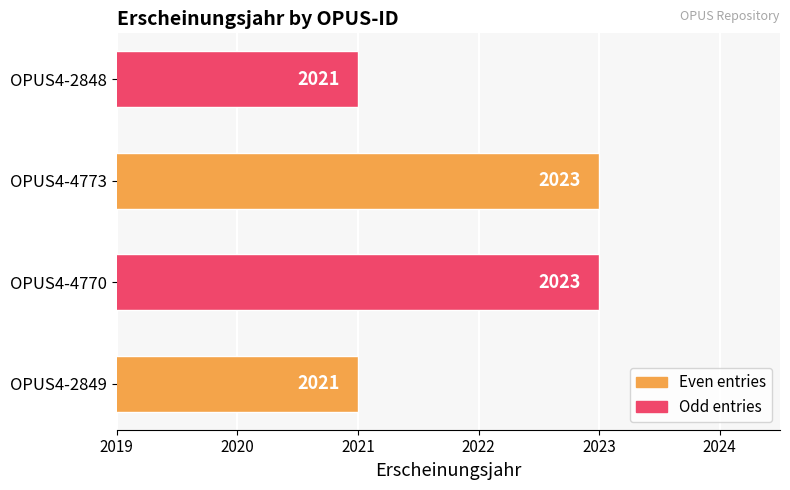

What is the ratio of the value at OPUS4-4770 to the value at OPUS4-2849?

1.0